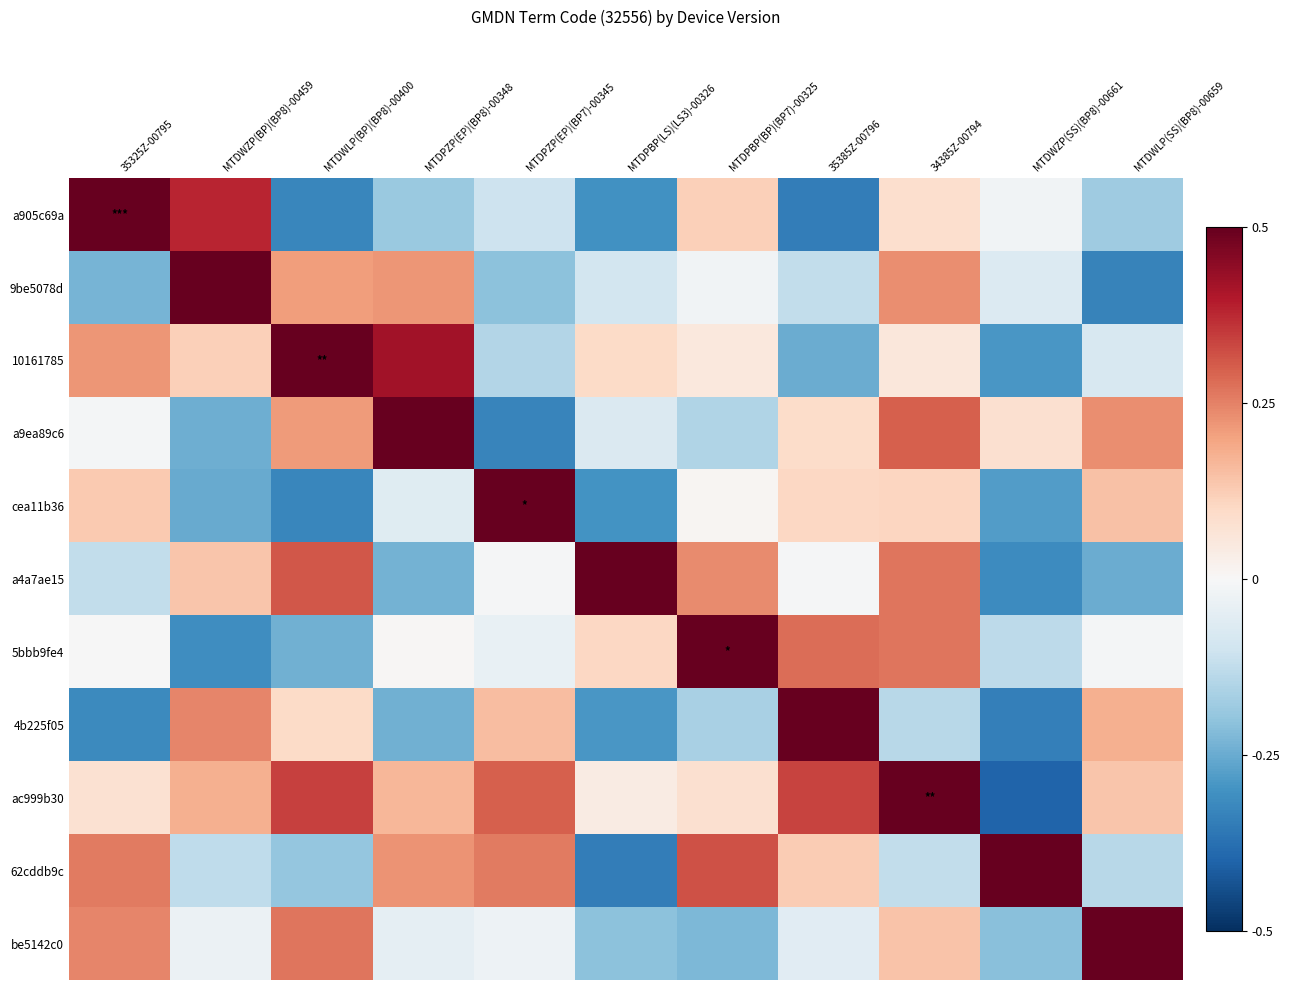

What is the total value across all series at MTDWZP(SS)(BP8)-00661?

-1.5